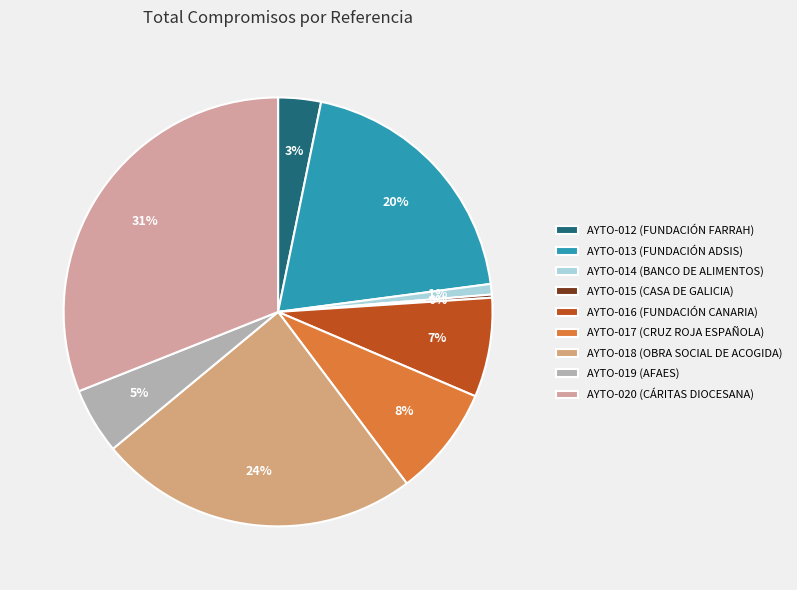

Which category has the smallest portion of the pie?

AYTO-015